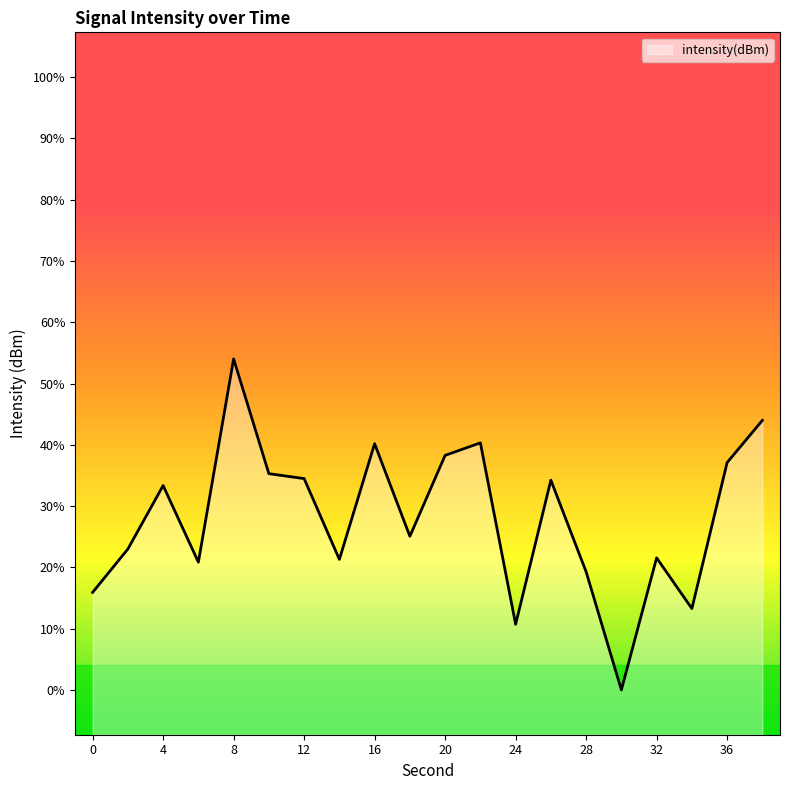

At which category does the data reach its first local peak?

4